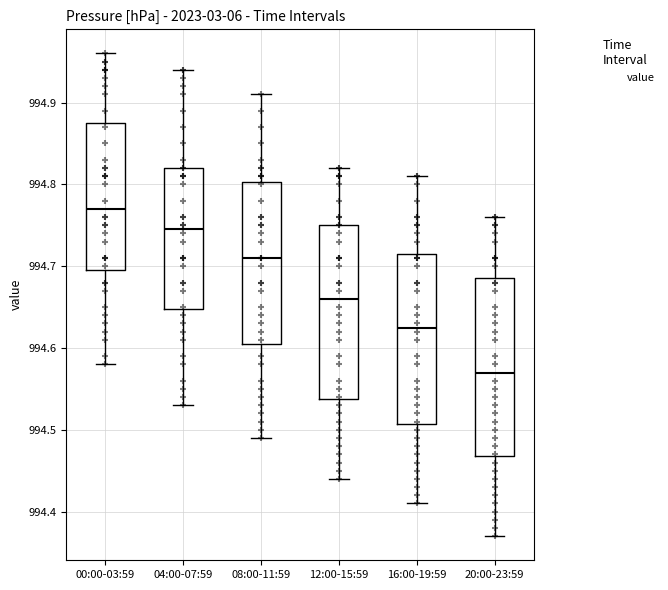

Reading left to right, transcribe this box plot: for each box, give where its median line is, the range the box spans, and where its two whiskers end, as read against the y-axis. The values are not printed on the chart, so give them approximately, as read against the axis.

00:00-03:59: median 994.77, box 994.70 to 994.88, whiskers 994.58 to 994.96
04:00-07:59: median 994.75, box 994.65 to 994.82, whiskers 994.53 to 994.94
08:00-11:59: median 994.71, box 994.61 to 994.80, whiskers 994.49 to 994.91
12:00-15:59: median 994.66, box 994.54 to 994.75, whiskers 994.44 to 994.82
16:00-19:59: median 994.63, box 994.51 to 994.72, whiskers 994.41 to 994.81
20:00-23:59: median 994.57, box 994.47 to 994.69, whiskers 994.37 to 994.76